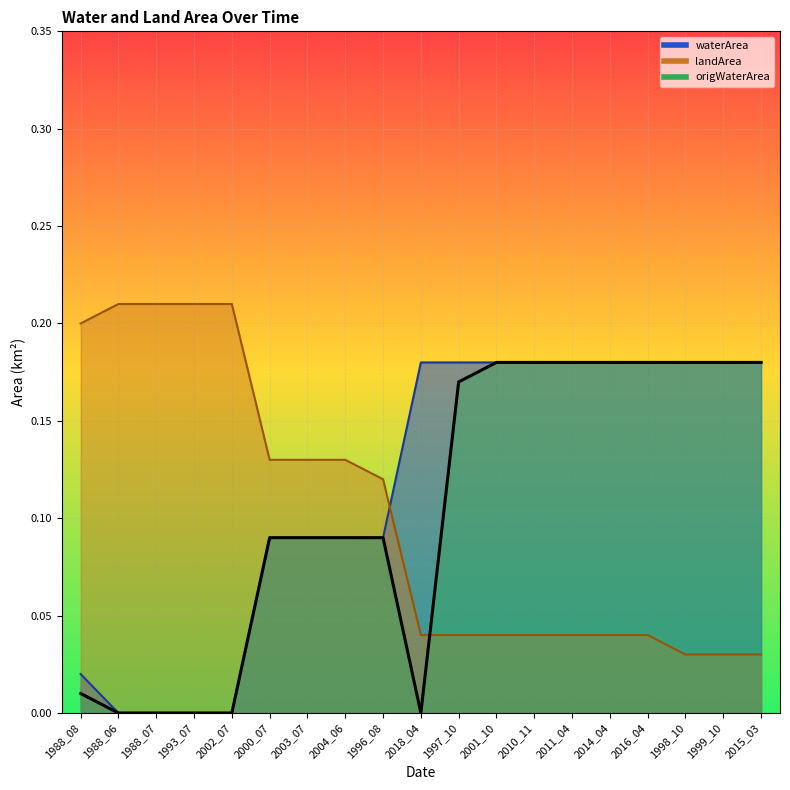

Which category has the lowest value in the landArea series?

1998_10